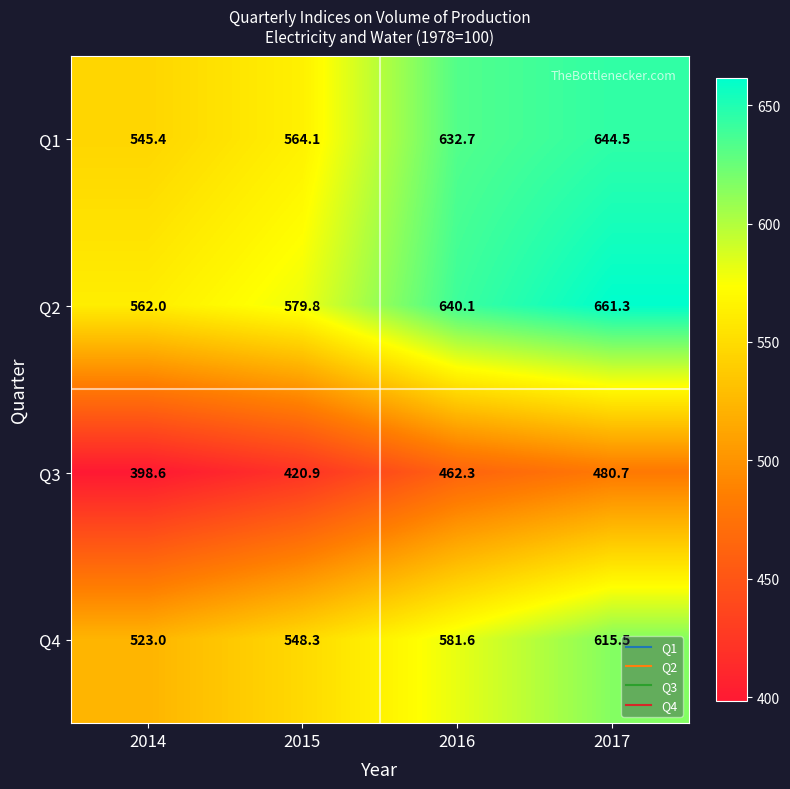

What is the total value across all series at 2016?

2316.7